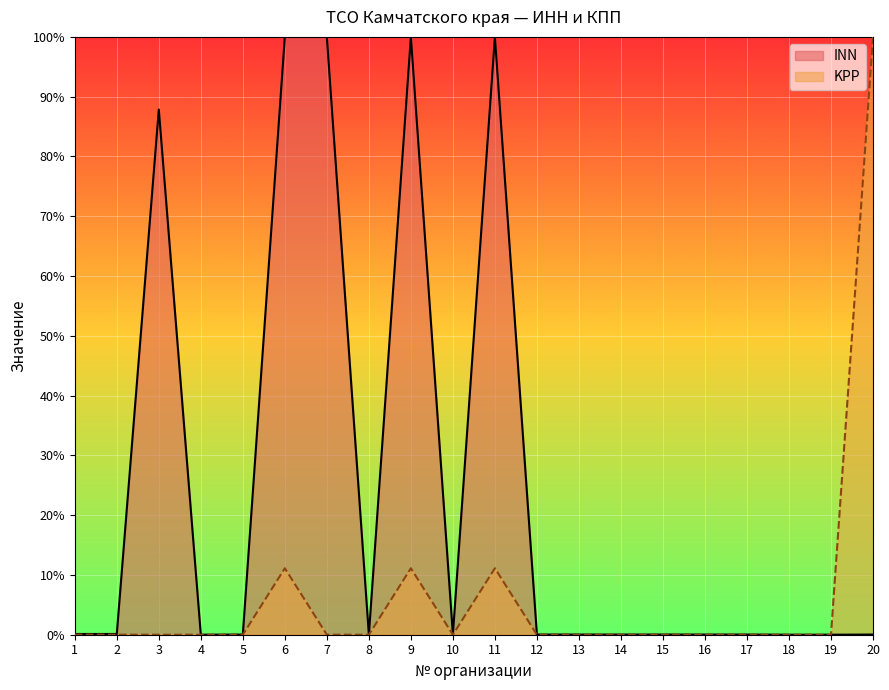

True or false: INN and KPP intersect in this chart.

True